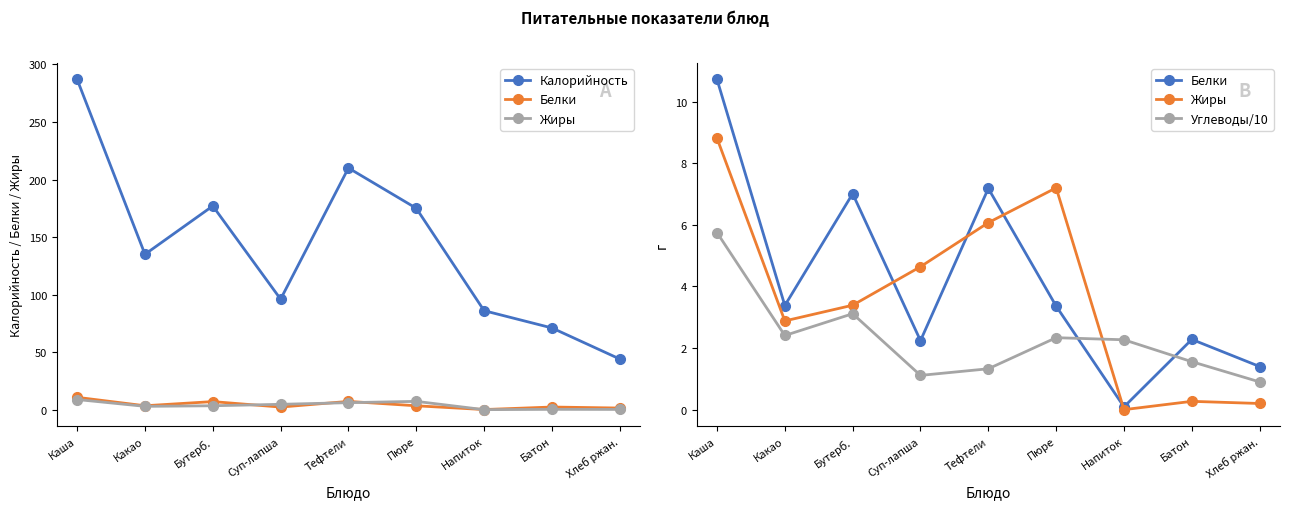

Reading right to left, extract all data points from this chart.

Калорийность: 44.0	71.0	86.0	175.0	210.0	96.0	177.0	135.0	287.0
Белки: 1.4	2.3	0.1	3.4	7.2	2.2	7.0	3.4	10.7
Жиры: 0.2	0.3	0.0	7.2	6.1	4.6	3.4	2.9	8.8
Углеводы/10: 0.9	1.6	2.3	2.3	1.3	1.1	3.1	2.4	5.7